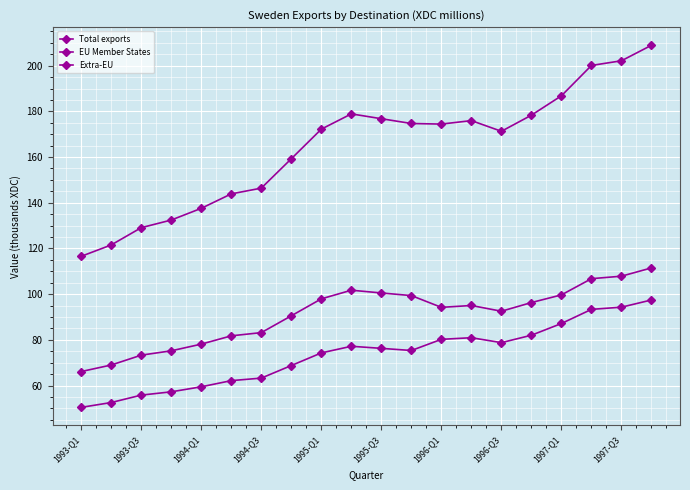

How many data points in Total exports are less than 174426?

10